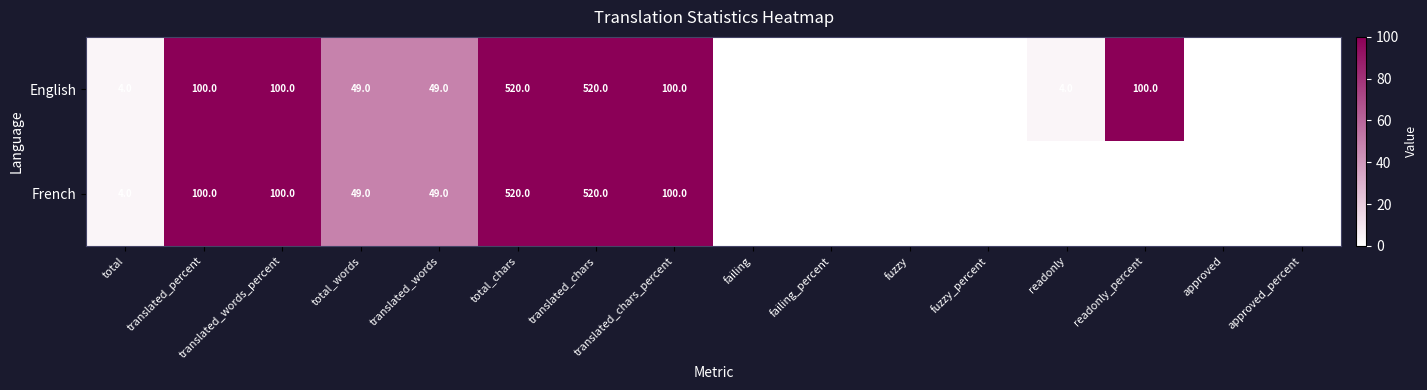

Is it true that English equals 4 at total?

True